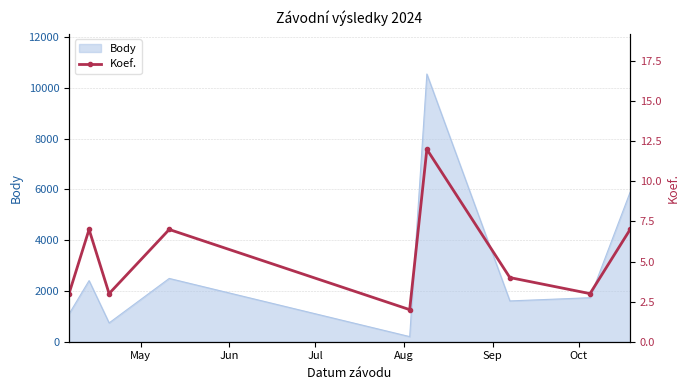

How many interior local valleys (lower than both neighbors) does the data have?

3